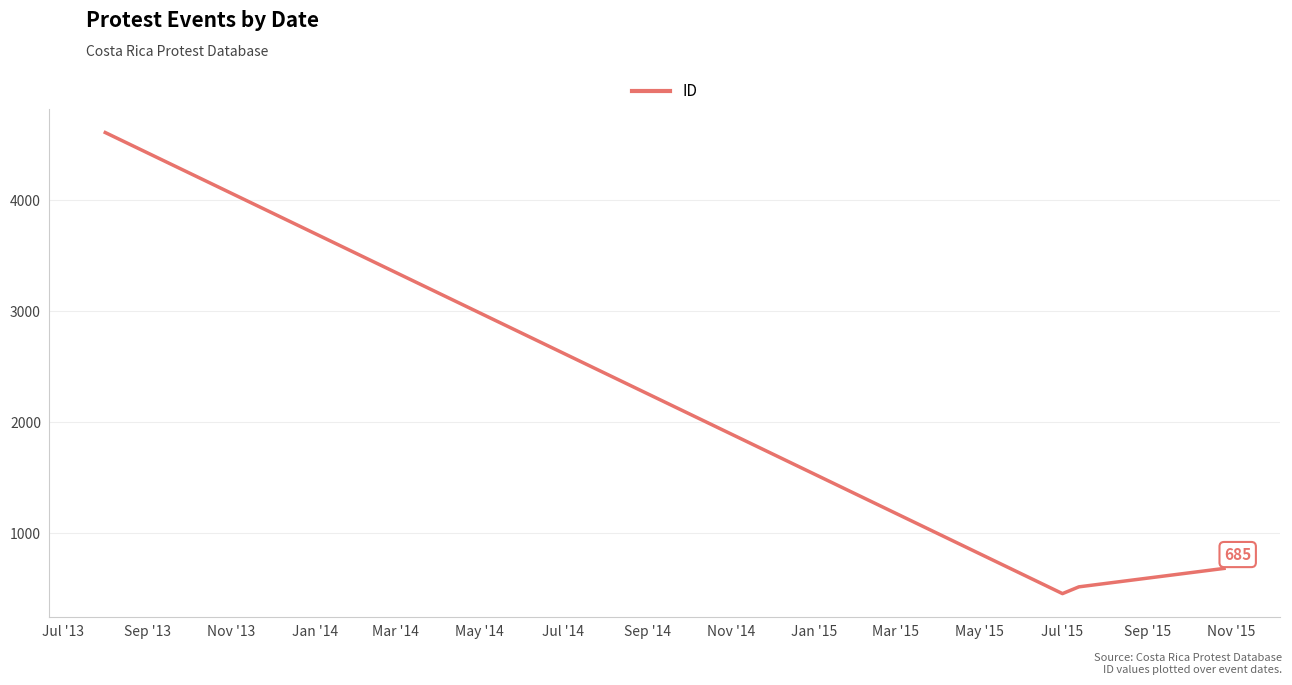

What is the difference between the maximum and second lowest values?

4093